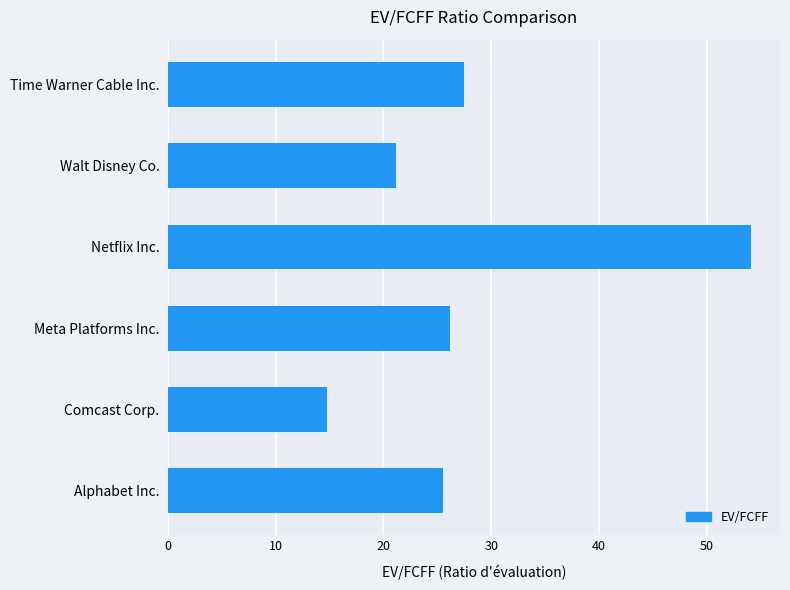

At which label is the value closest to 34?

Time Warner Cable Inc.